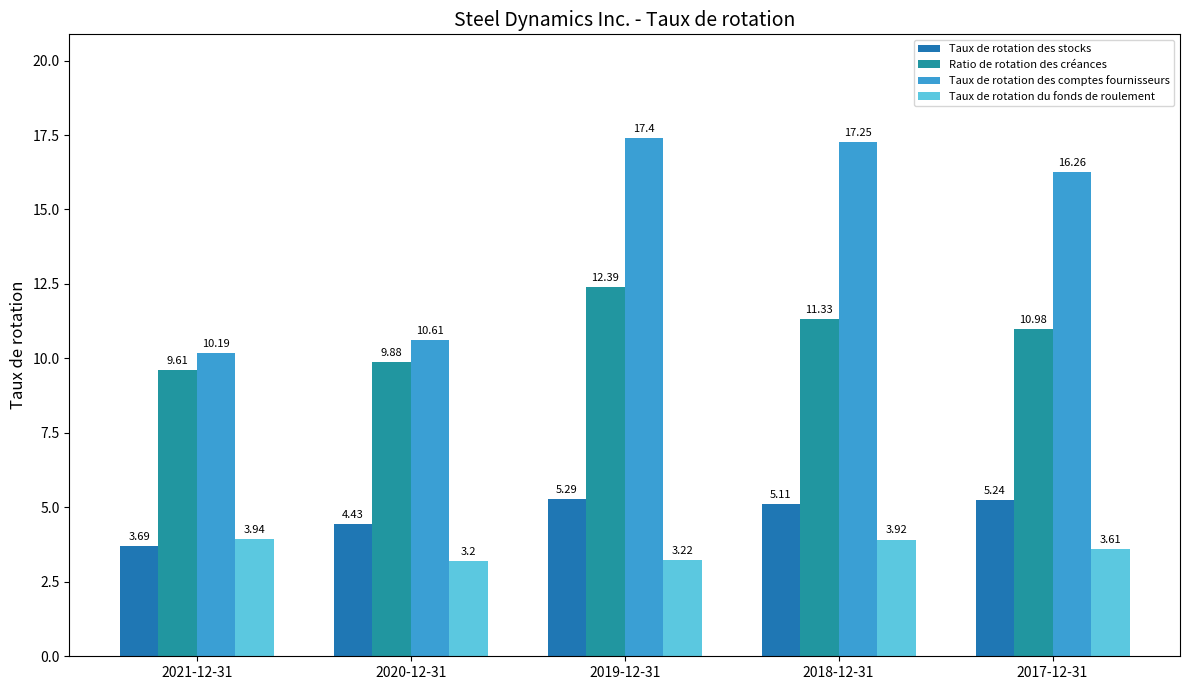

At how many categories does at least one series exceed 15?

3